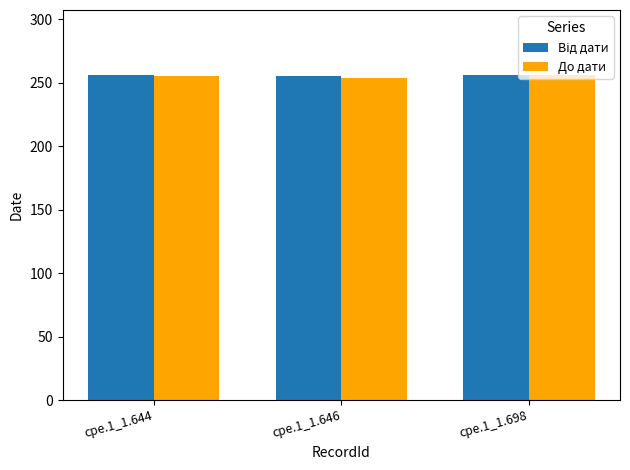

What is the minimum value shown in the chart?

254